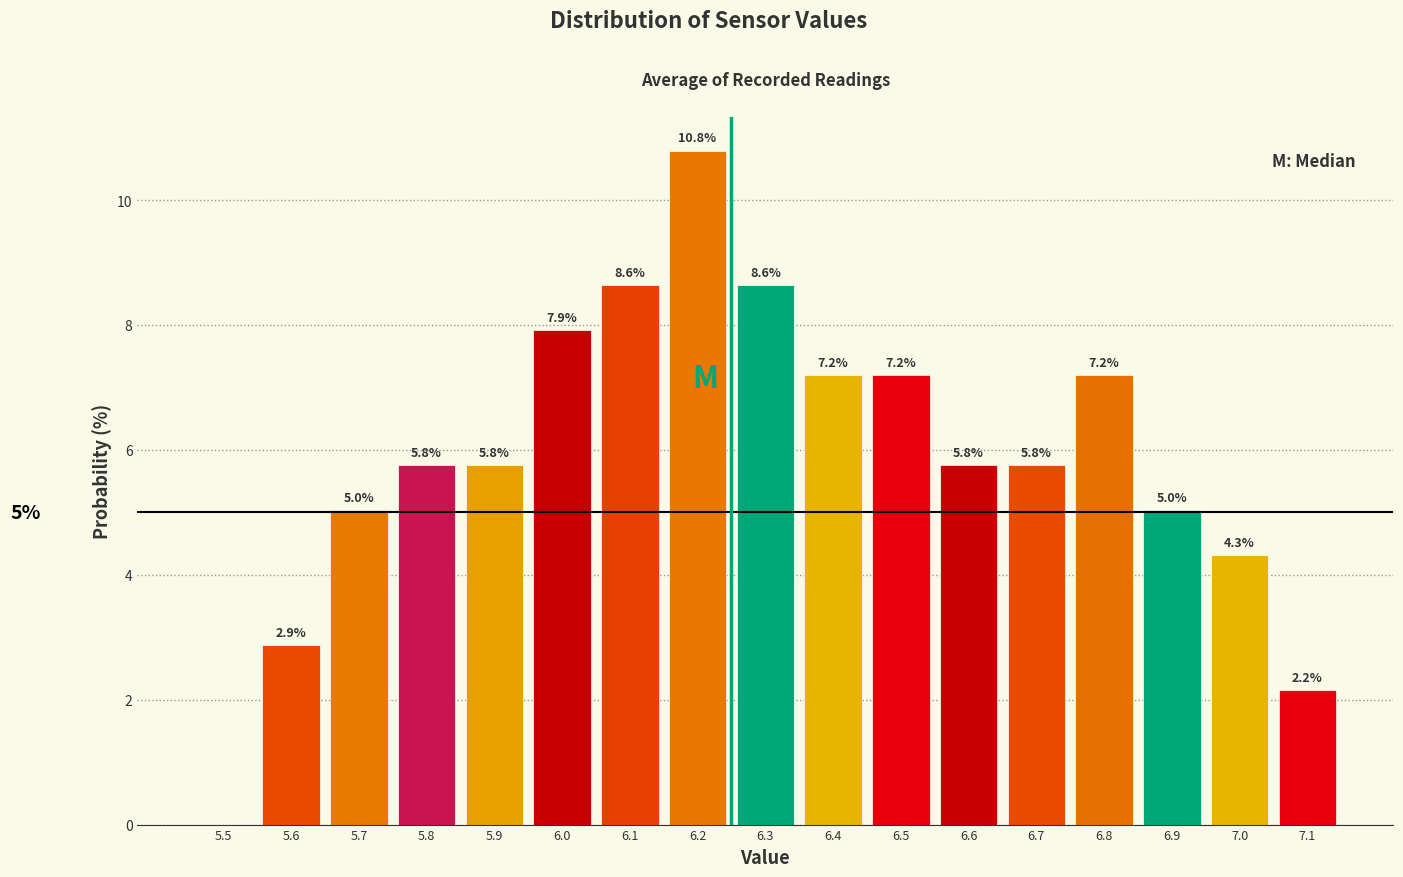

Reading right to left, extract all data points from this chart.

7.1=2.2	7.0=4.3	6.9=5.0	6.8=7.2	6.7=5.8	6.6=5.8	6.5=7.2	6.4=7.2	6.3=8.6	6.2=10.8	6.1=8.6	6.0=7.9	5.9=5.8	5.8=5.8	5.7=5.0	5.6=2.9	5.5=0.0